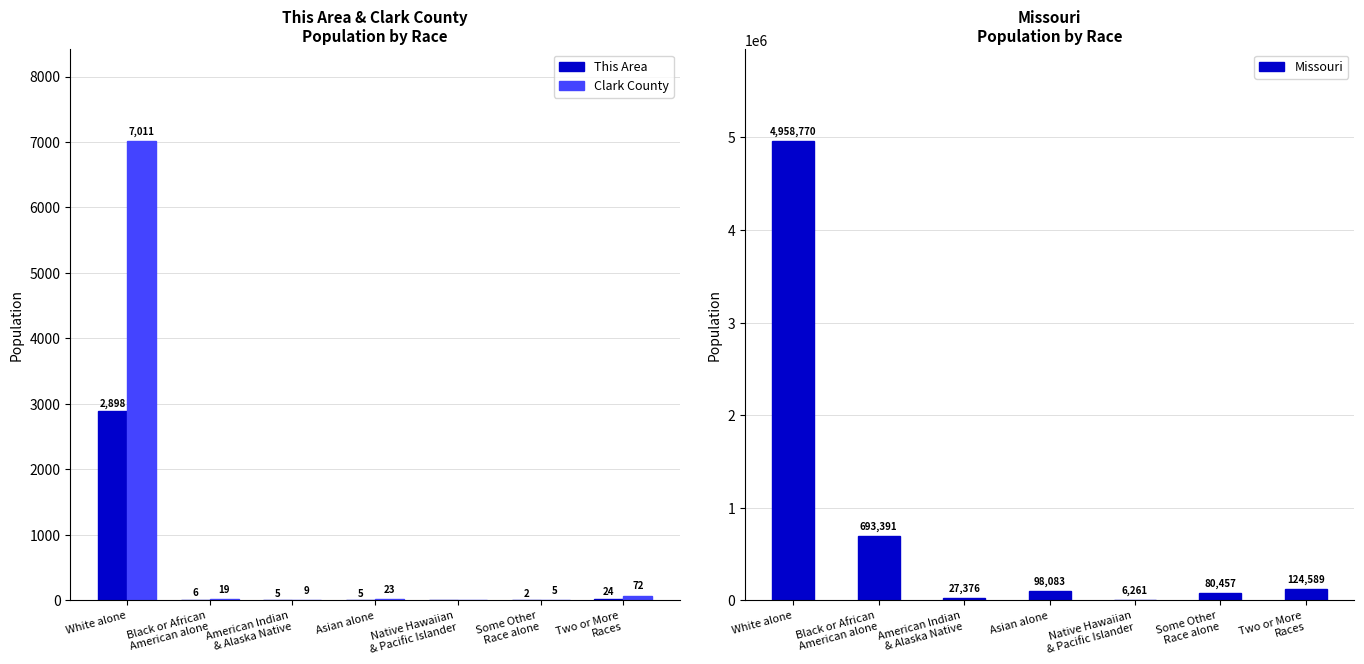

What is the maximum value for Clark County?

7011